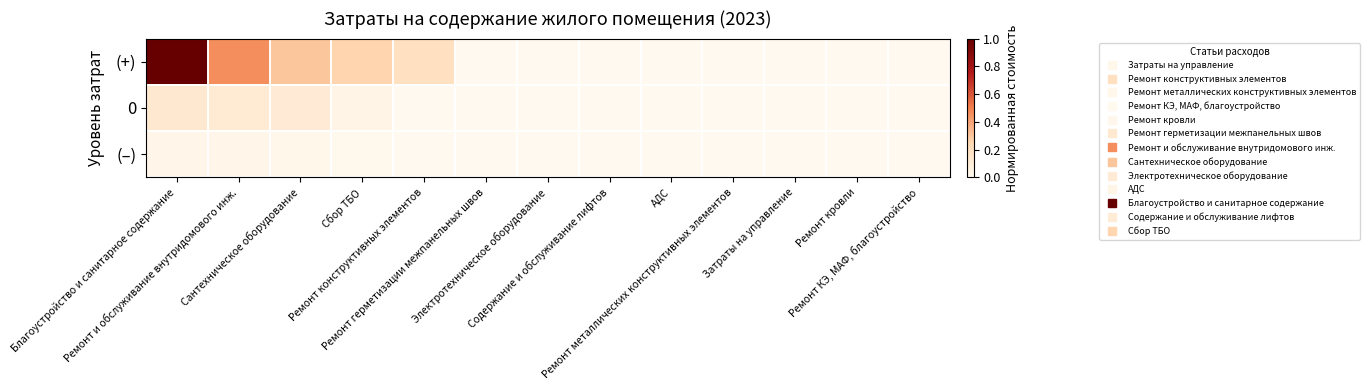

Reading left to right, list all the values displayed in this chart.

(+): Благоустройство и санитарное содержание=1.0	Ремонт и обслуживание внутридомового инж.=0.5	Сантехническое оборудование=0.3	Сбор ТБО=0.3	Ремонт конструктивных элементов=0.2	Ремонт герметизации межпанельных швов=0.0	Электротехническое оборудование=0.0	Содержание и обслуживание лифтов=0.0	АДС=0.0	Ремонт металлических конструктивных элементов=0.0	Затраты на управление=0.0	Ремонт кровли=0.0	Ремонт КЭ, МАФ, благоустройство=0.0
0: Благоустройство и санитарное содержание=0.1	Ремонт и обслуживание внутридомового инж.=0.1	Сантехническое оборудование=0.1	Сбор ТБО=0.0	Ремонт конструктивных элементов=0.0	Ремонт герметизации межпанельных швов=0.0	Электротехническое оборудование=0.0	Содержание и обслуживание лифтов=0.0	АДС=0.0	Ремонт металлических конструктивных элементов=0.0	Затраты на управление=0.0	Ремонт кровли=0.0	Ремонт КЭ, МАФ, благоустройство=0.0
(–): Благоустройство и санитарное содержание=0.0	Ремонт и обслуживание внутридомового инж.=0.0	Сантехническое оборудование=0.0	Сбор ТБО=0.0	Ремонт конструктивных элементов=0.0	Ремонт герметизации межпанельных швов=0.0	Электротехническое оборудование=0.0	Содержание и обслуживание лифтов=0.0	АДС=0.0	Ремонт металлических конструктивных элементов=0.0	Затраты на управление=0.0	Ремонт кровли=0.0	Ремонт КЭ, МАФ, благоустройство=0.0